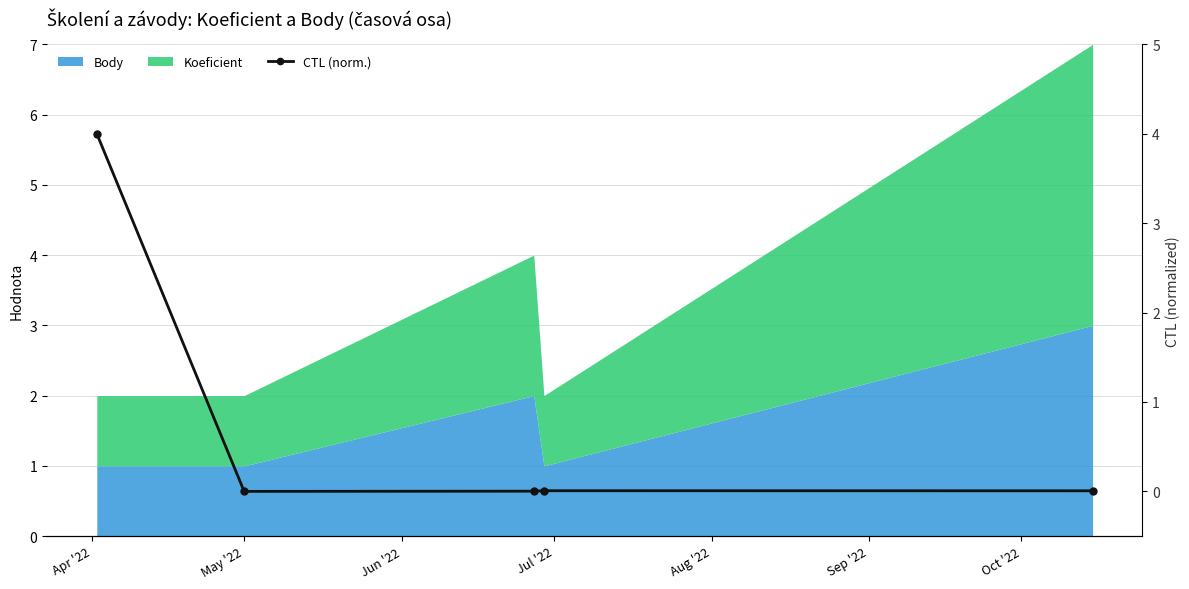

How many lines are shown in the chart?

1